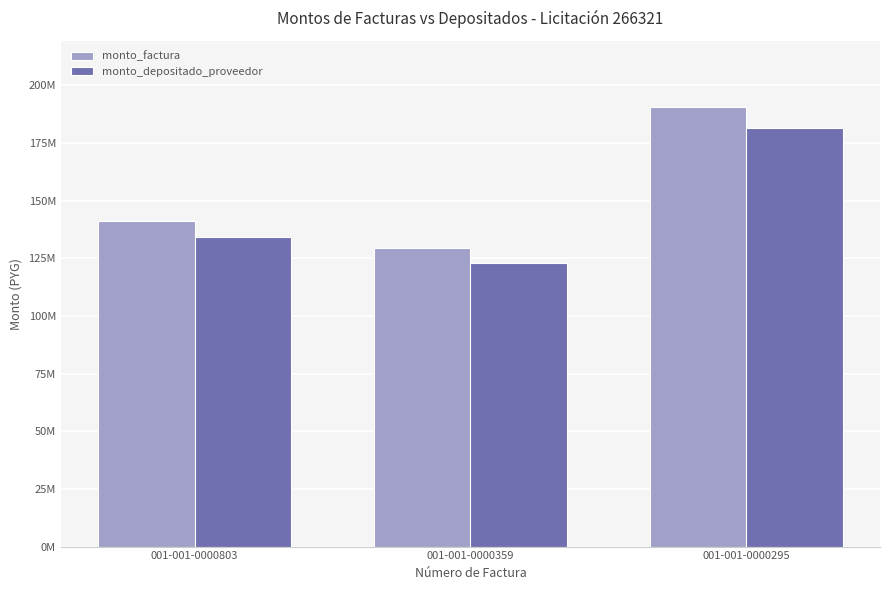

What are all the series names shown in the legend?

monto_factura, monto_depositado_proveedor